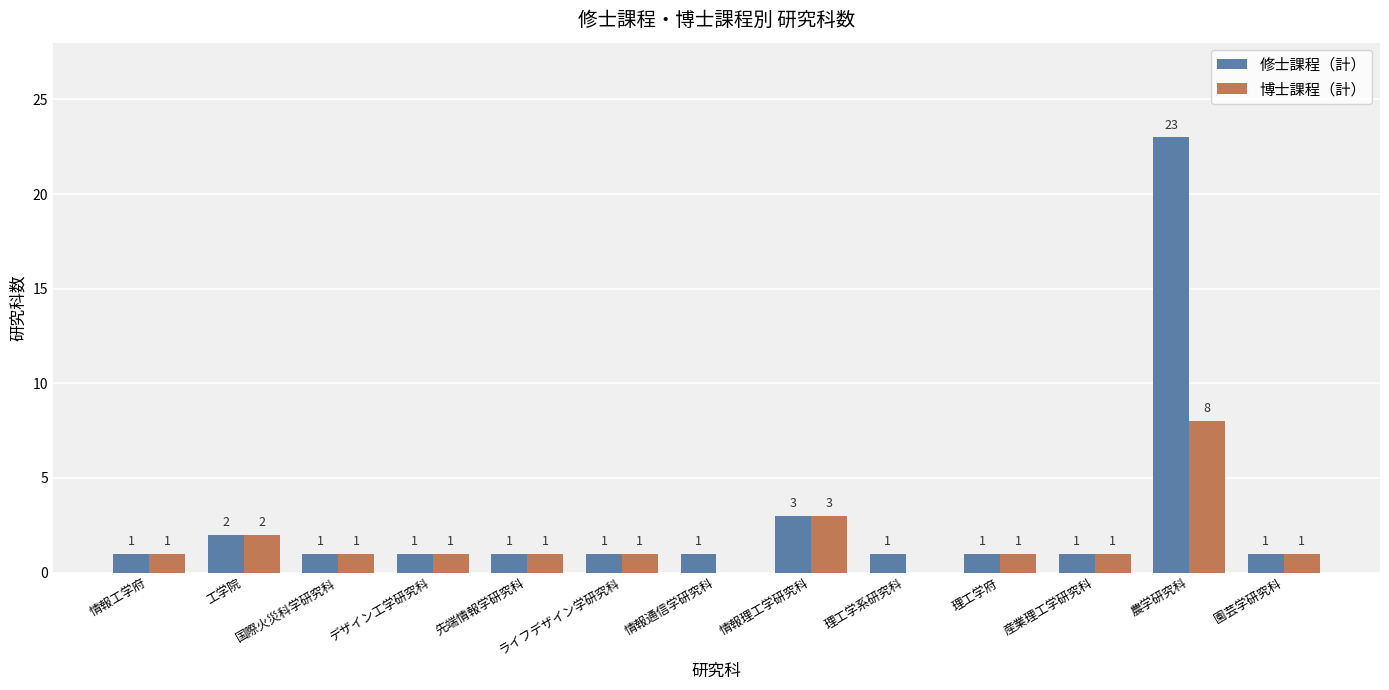

Reading left to right, list all the values displayed in this chart.

修士課程（計）: 1	2	1	1	1	1	1	3	1	1	1	23	1
博士課程（計）: 1	2	1	1	1	1	0	3	0	1	1	8	1